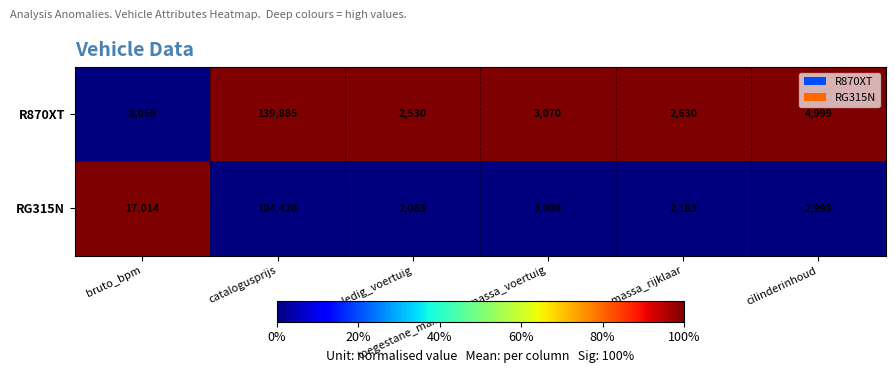

List the series in order of their peak value, lowest first.

RG315N, R870XT